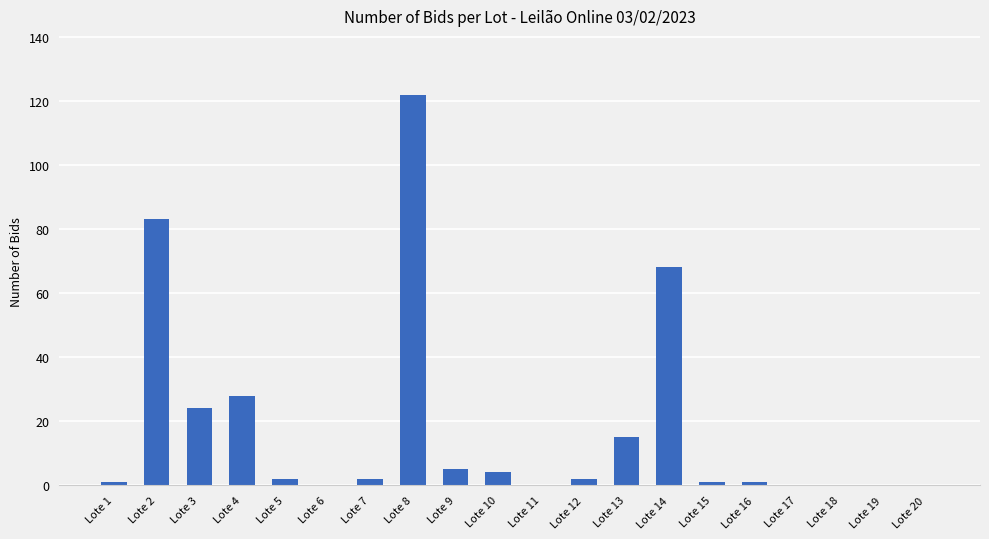

The value at Lote 10 is 4. True or false?

True